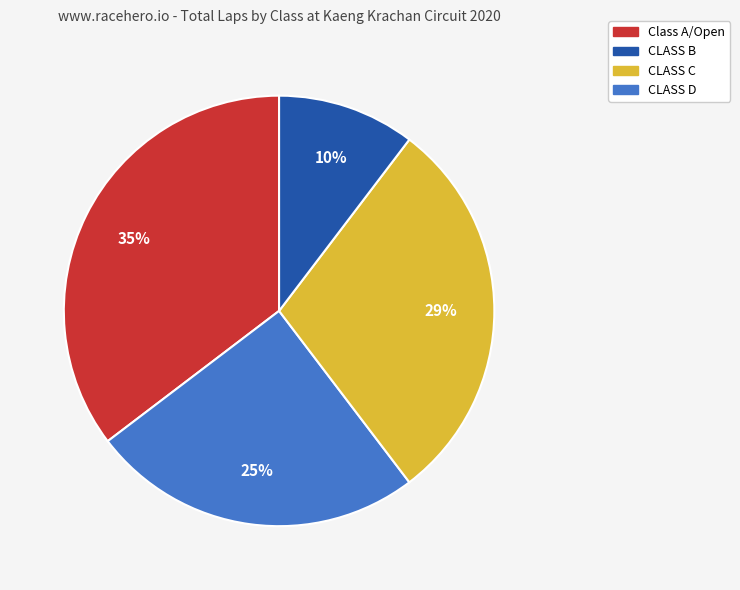

Is there a majority slice in this chart?

No